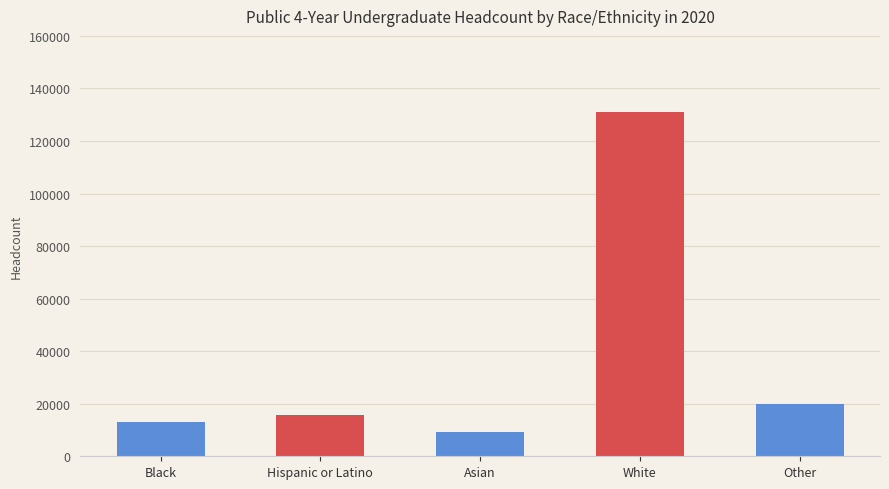

Rank the categories by value from highest to lowest.

White, Other, Hispanic or Latino, Black, Asian